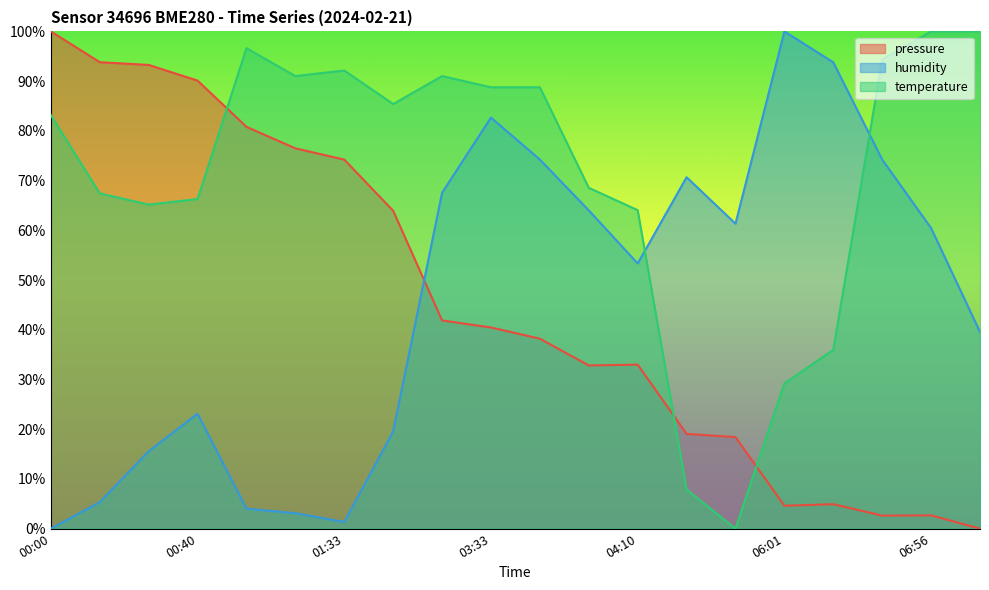

What is the sum of the humidity values at 07:12 and 01:13?

43.6